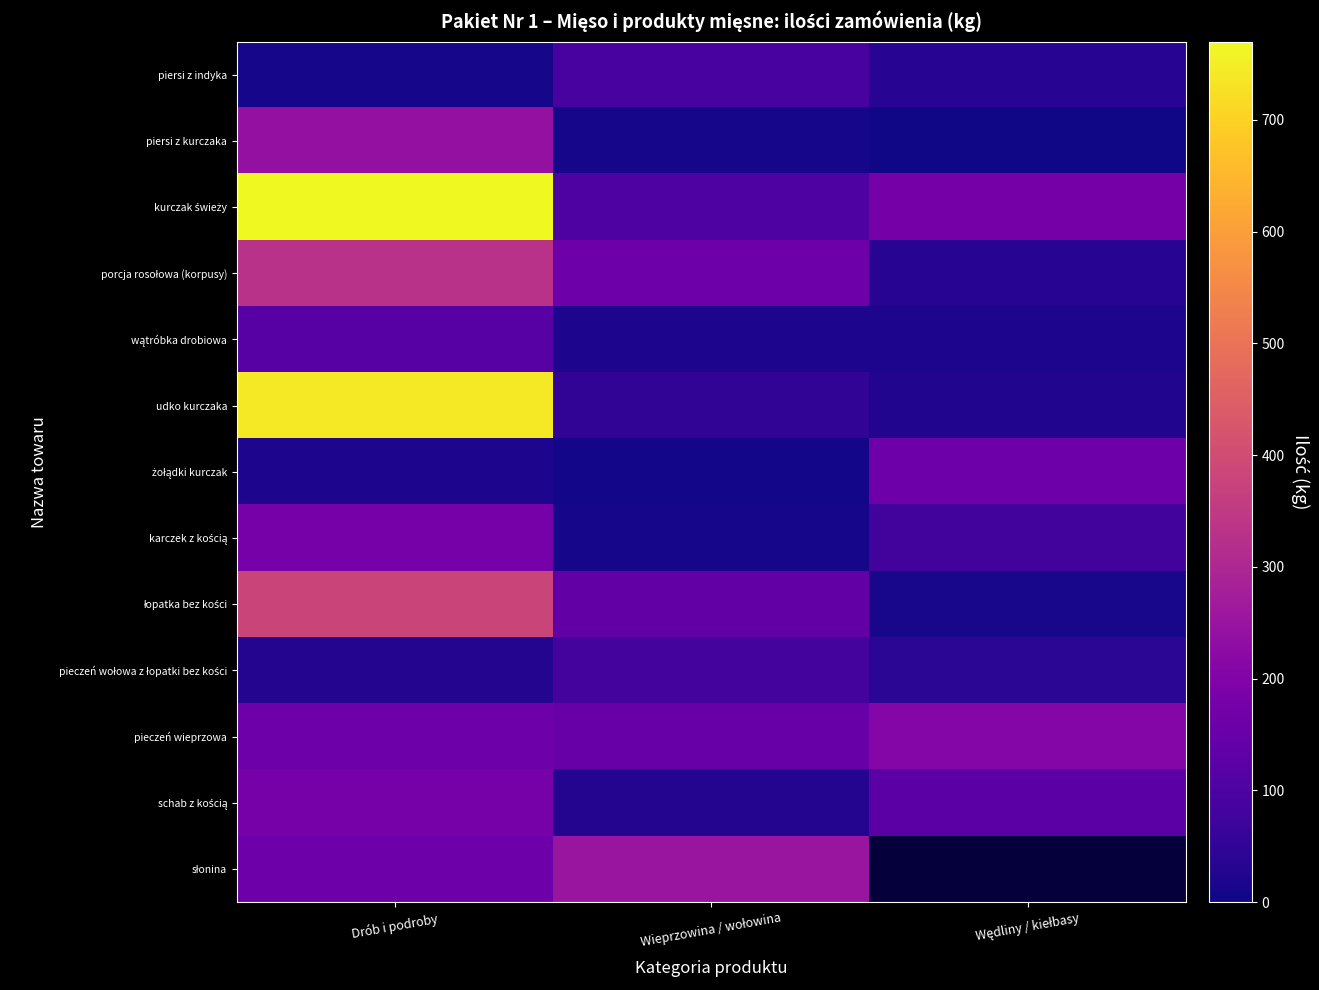

What is the difference between the pieczeń wołowa z łopatki bez kości values at Wędliny / kiełbasy and Drób i podroby?

10.0